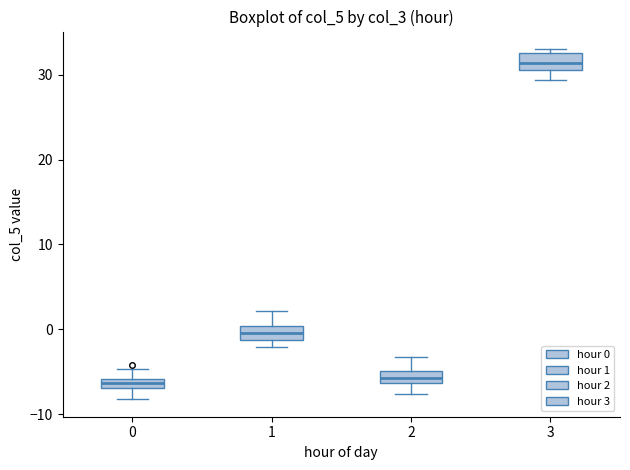

Where is the upper edge of the box at x = 1 on the y-axis? The values are not printed on the chart, so give them approximately, as read against the axis.

0